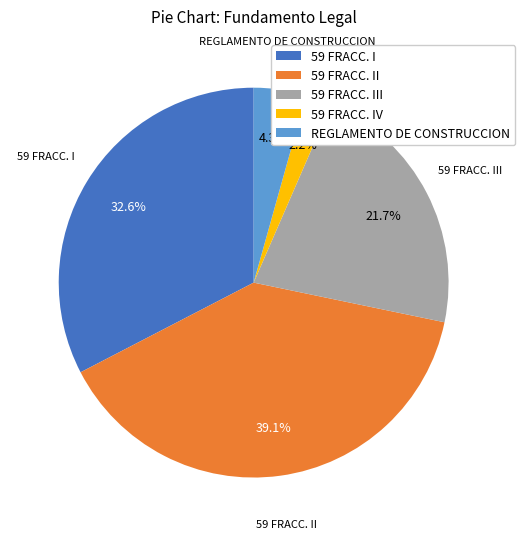

To the nearest percent, what is the combined percentage of 59 FRACC. II and REGLAMENTO DE CONSTRUCCION?

43%